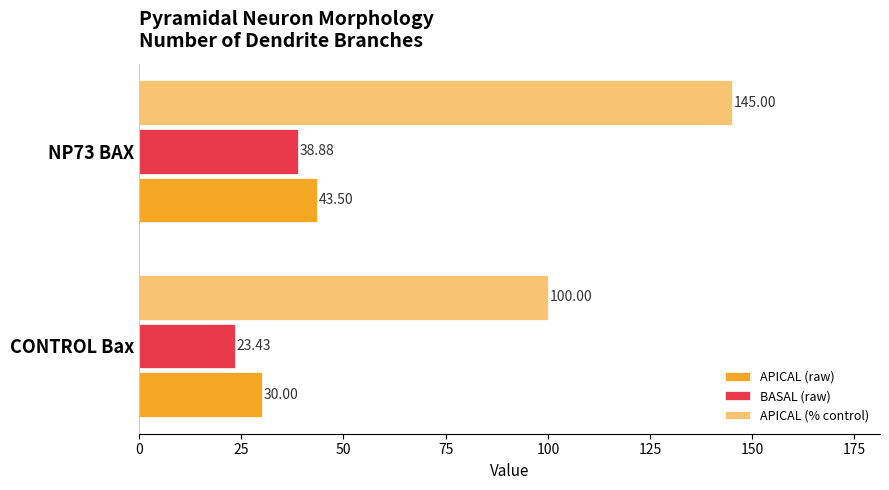

What is the minimum value for BASAL (raw)?

23.4